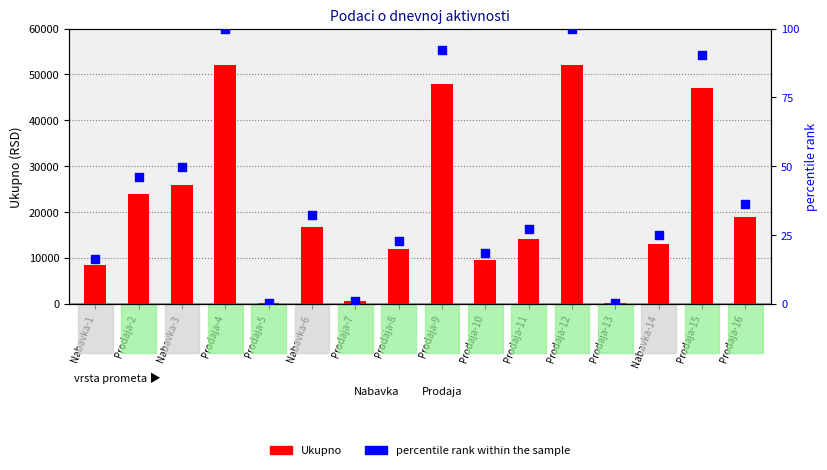

Which series reaches the minimum Y coordinate?

percentile rank within the sample